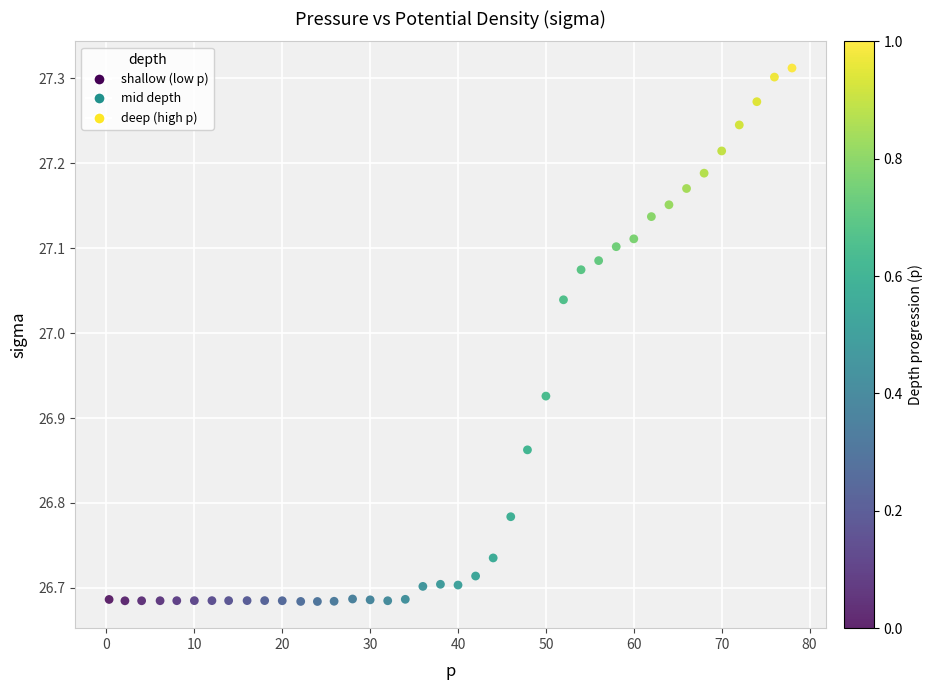

What is the range of Y values (max minus min)?

0.6